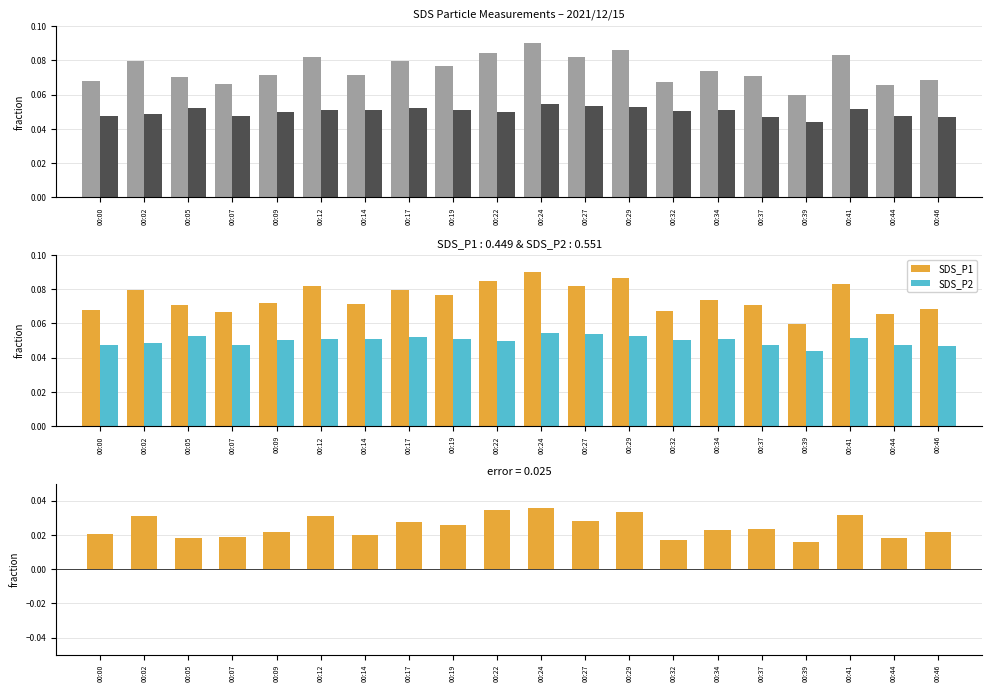

What are all the series names shown in the legend?

SDS_P1, SDS_P2